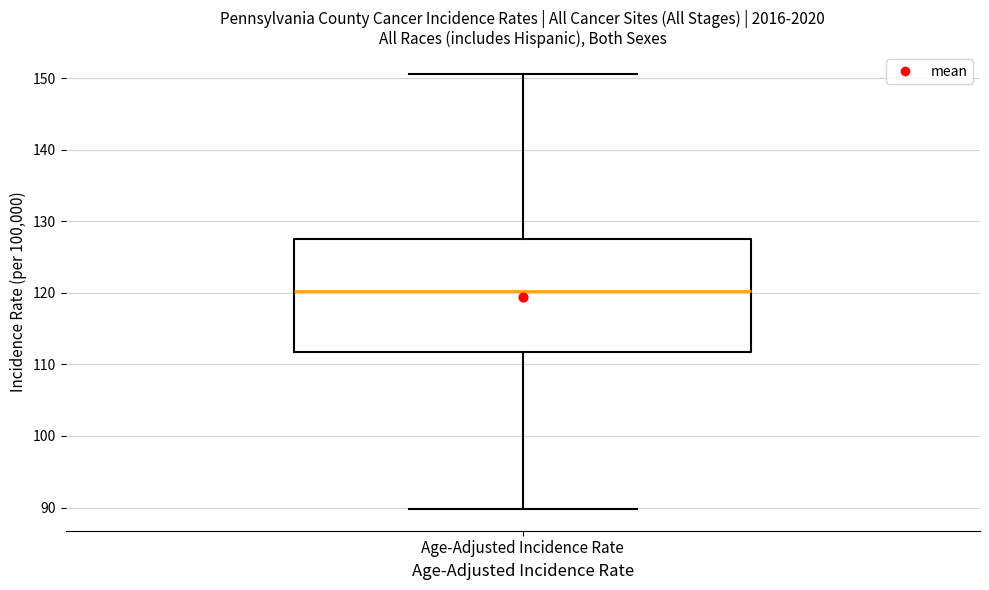

Read this box plot against the y-axis: the position of the median line, the range covered by the box, and the ends of both whiskers. The values are not printed on the chart, so give them approximately, as read against the axis.

median 120, box 112 to 127, whiskers 90 to 151